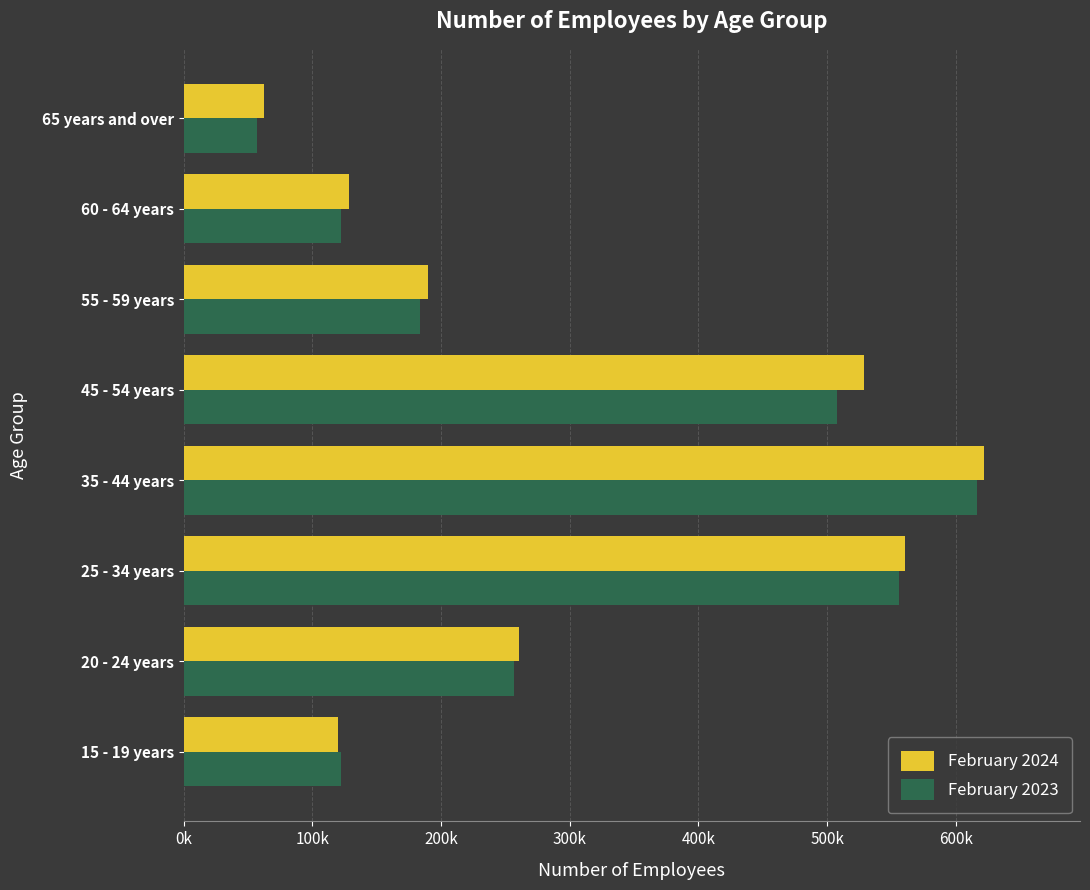

At which category is the sum across all series the highest?

35 - 44 years